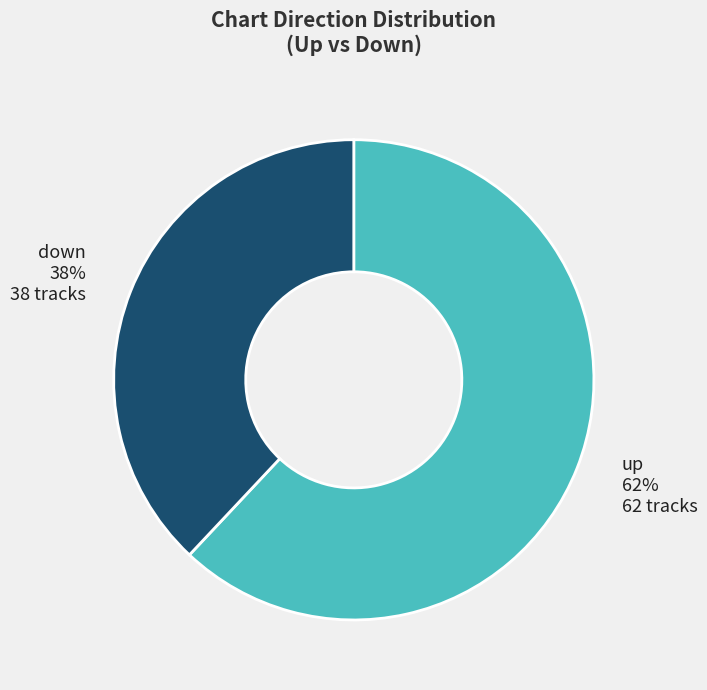

To the nearest percent, what is the difference between the down and up slice percentages?

24%